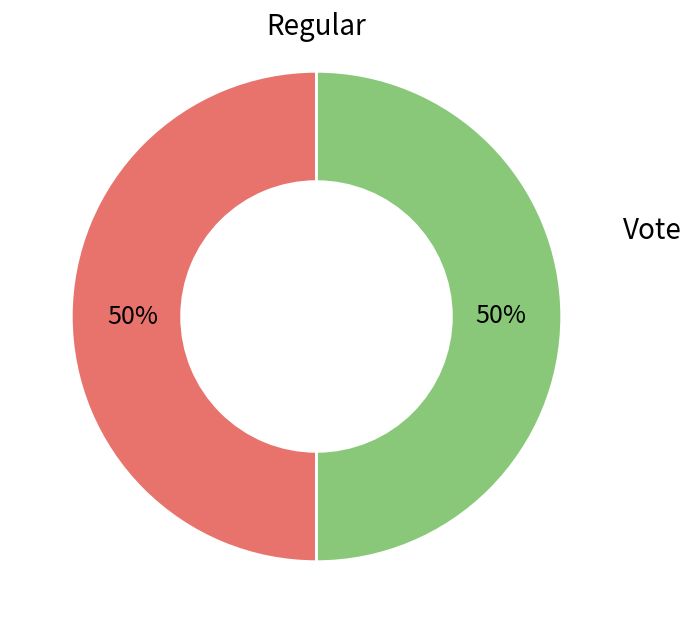

To the nearest percent, what is the average slice percentage?

50%